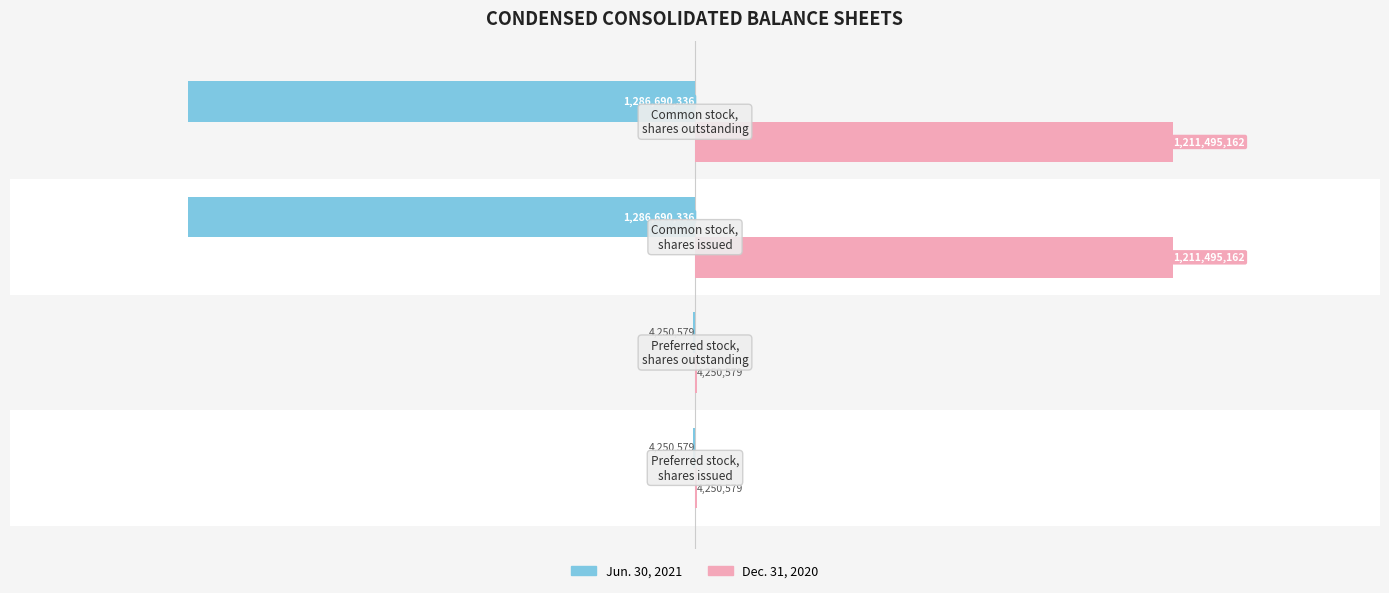

What is the minimum value shown in the chart?

-1286690336